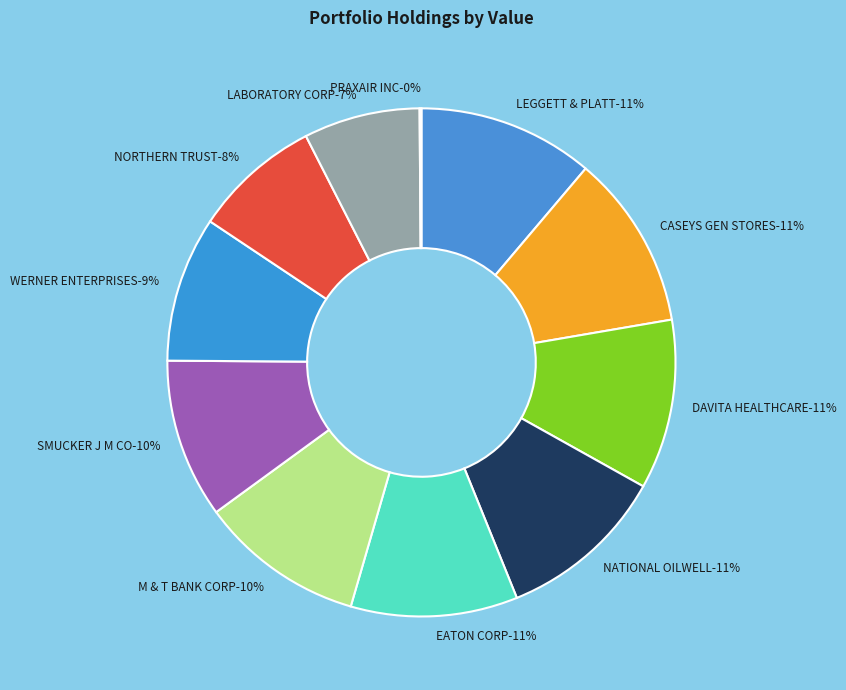

Which category has the smallest portion of the pie?

PRAXAIR INC